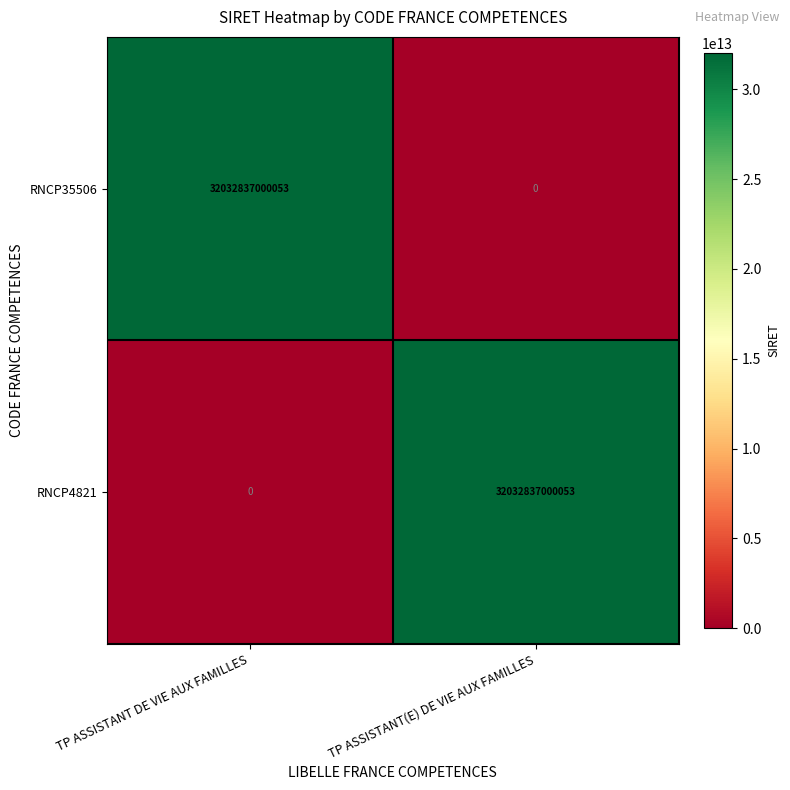

The RNCP4821 series shows 32032837000053 at TP ASSISTANT(E) DE VIE AUX FAMILLES. True or false?

True